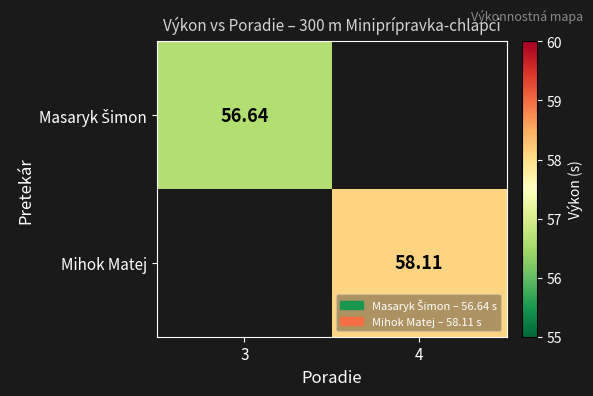

What is the minimum value shown in the chart?

56.6